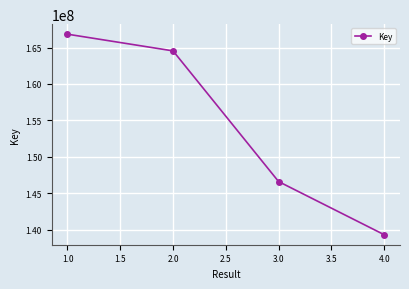

What is the average value?

154318743